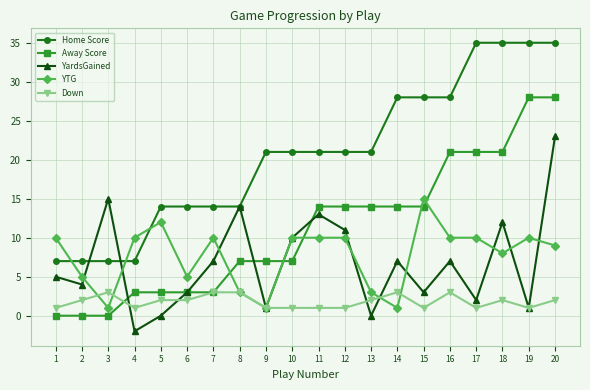

Where is the first local minimum for YTG?

3